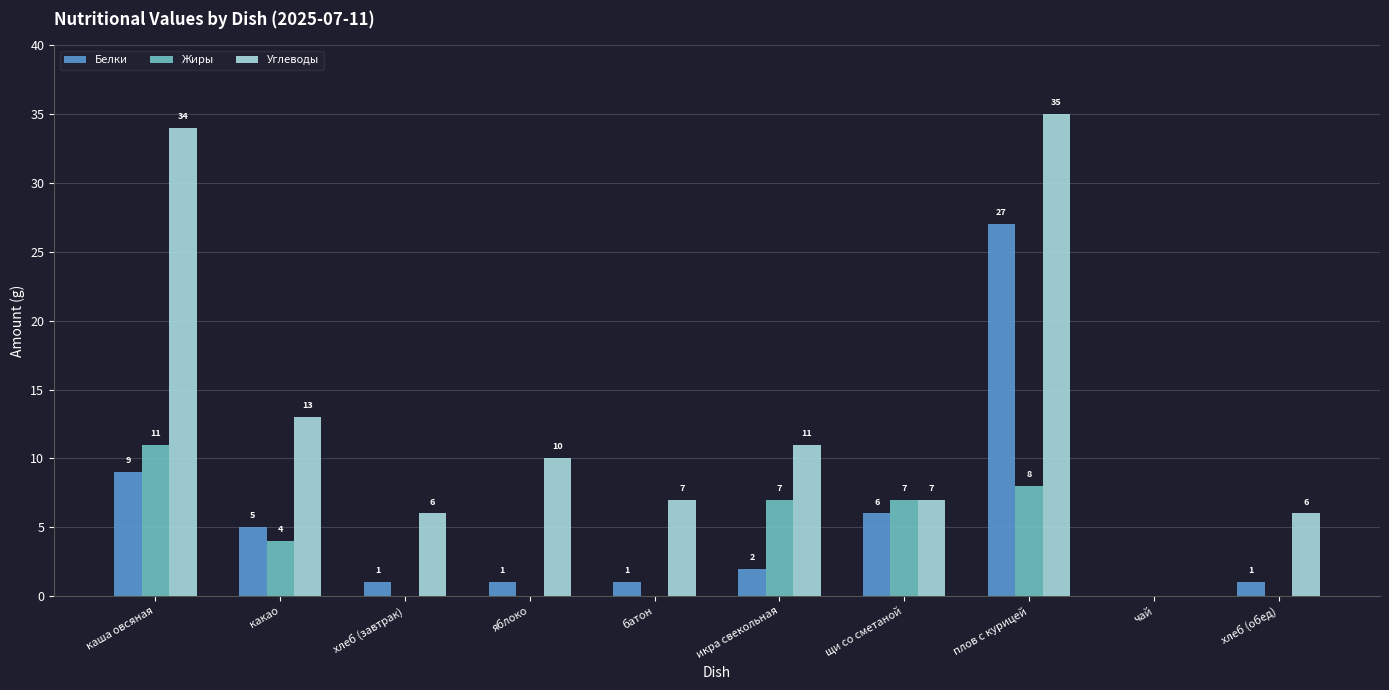

What is the approximate value of Белки at щи со сметаной, to the nearest 10?

10